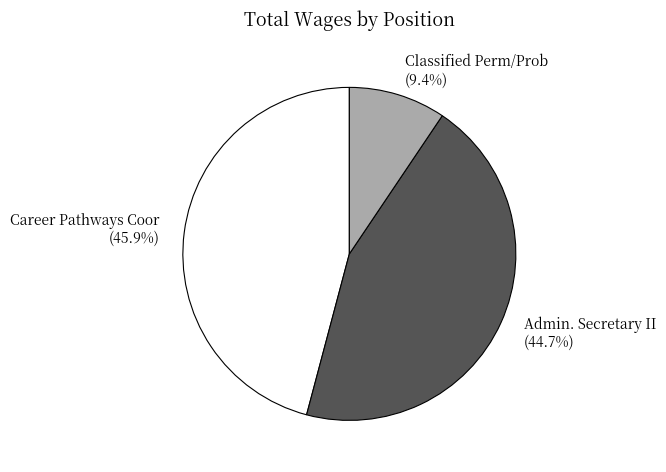

To the nearest percent, what is the combined percentage of Career Pathways Coor and Classified Perm/Prob?

55%